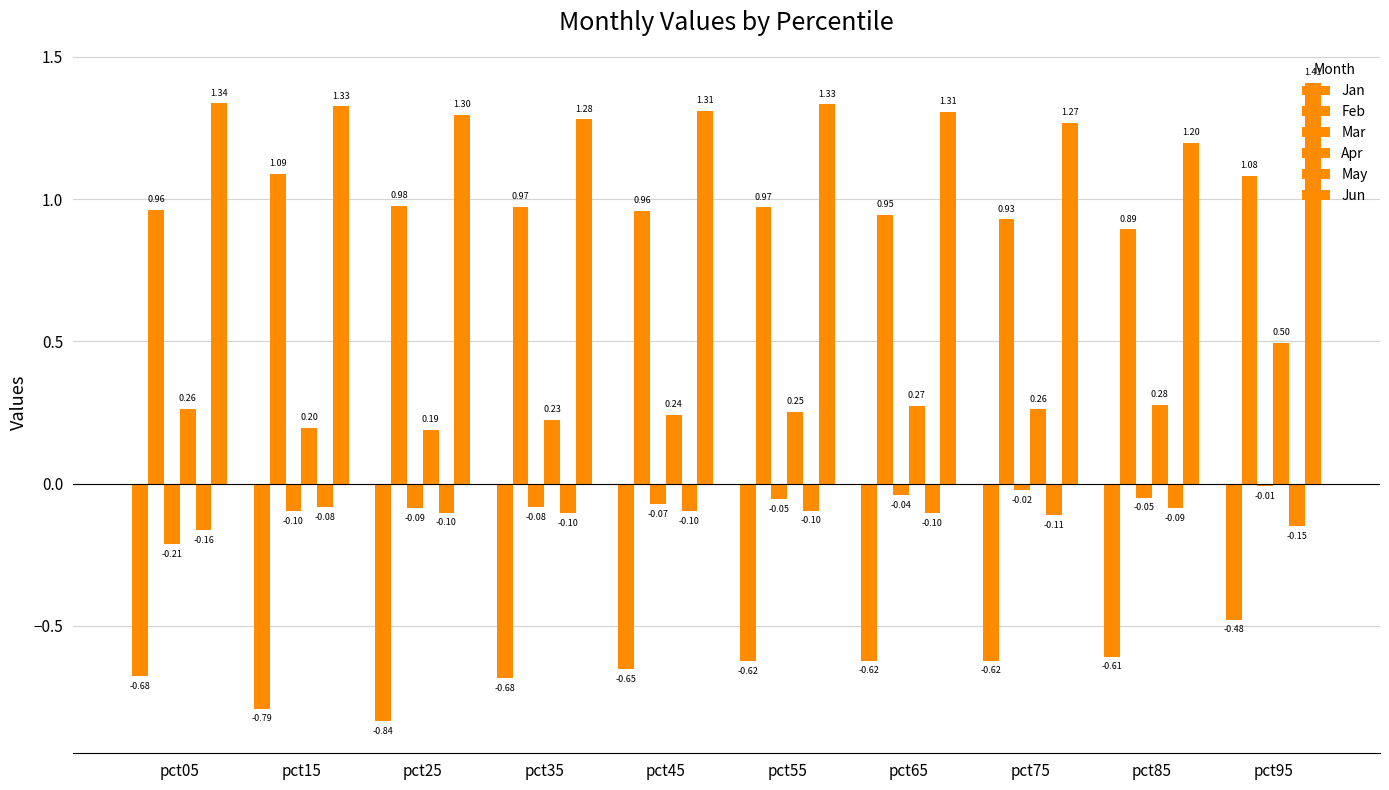

Reading right to left, extract all data points from this chart.

Jan: pct95=-0.5	pct85=-0.6	pct75=-0.6	pct65=-0.6	pct55=-0.6	pct45=-0.7	pct35=-0.7	pct25=-0.8	pct15=-0.8	pct05=-0.7
Feb: pct95=1.1	pct85=0.9	pct75=0.9	pct65=0.9	pct55=1.0	pct45=1.0	pct35=1.0	pct25=1.0	pct15=1.1	pct05=1.0
Mar: pct95=-0.0	pct85=-0.0	pct75=-0.0	pct65=-0.0	pct55=-0.1	pct45=-0.1	pct35=-0.1	pct25=-0.1	pct15=-0.1	pct05=-0.2
Apr: pct95=0.5	pct85=0.3	pct75=0.3	pct65=0.3	pct55=0.3	pct45=0.2	pct35=0.2	pct25=0.2	pct15=0.2	pct05=0.3
May: pct95=-0.1	pct85=-0.1	pct75=-0.1	pct65=-0.1	pct55=-0.1	pct45=-0.1	pct35=-0.1	pct25=-0.1	pct15=-0.1	pct05=-0.2
Jun: pct95=1.4	pct85=1.2	pct75=1.3	pct65=1.3	pct55=1.3	pct45=1.3	pct35=1.3	pct25=1.3	pct15=1.3	pct05=1.3